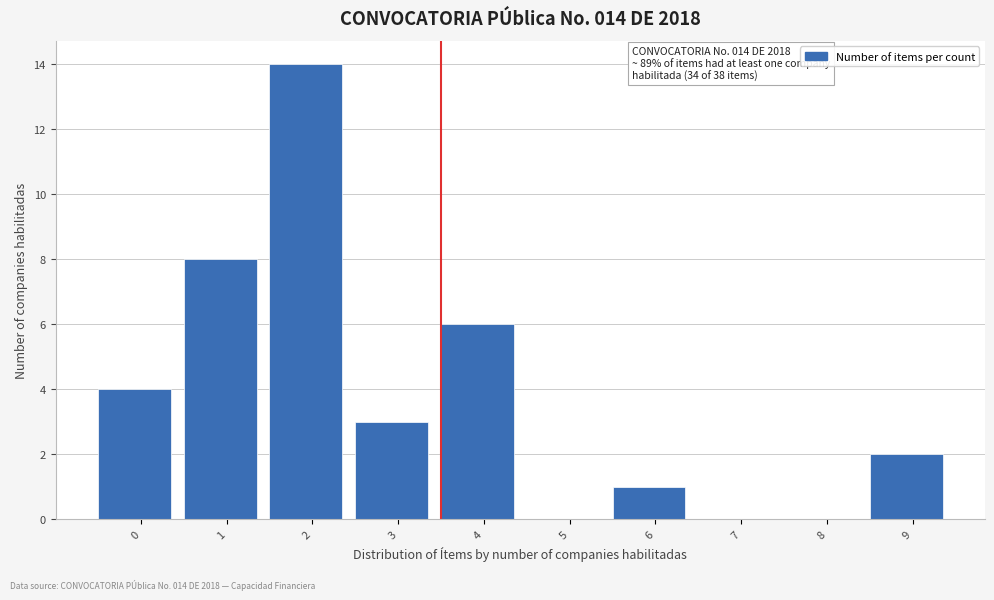

Reading right to left, what are all the values shown in this chart?

9=2	8=0	7=0	6=1	5=0	4=6	3=3	2=14	1=8	0=4